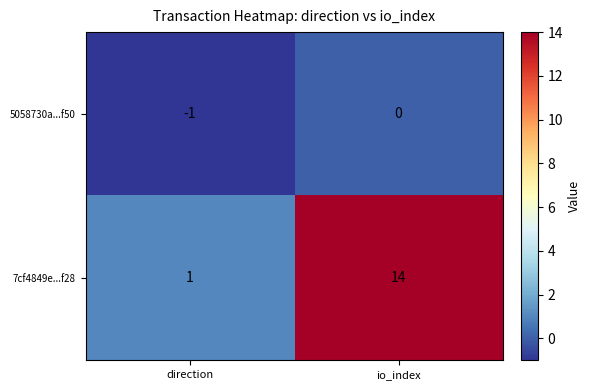

At how many categories does at least one series exceed 5?

1